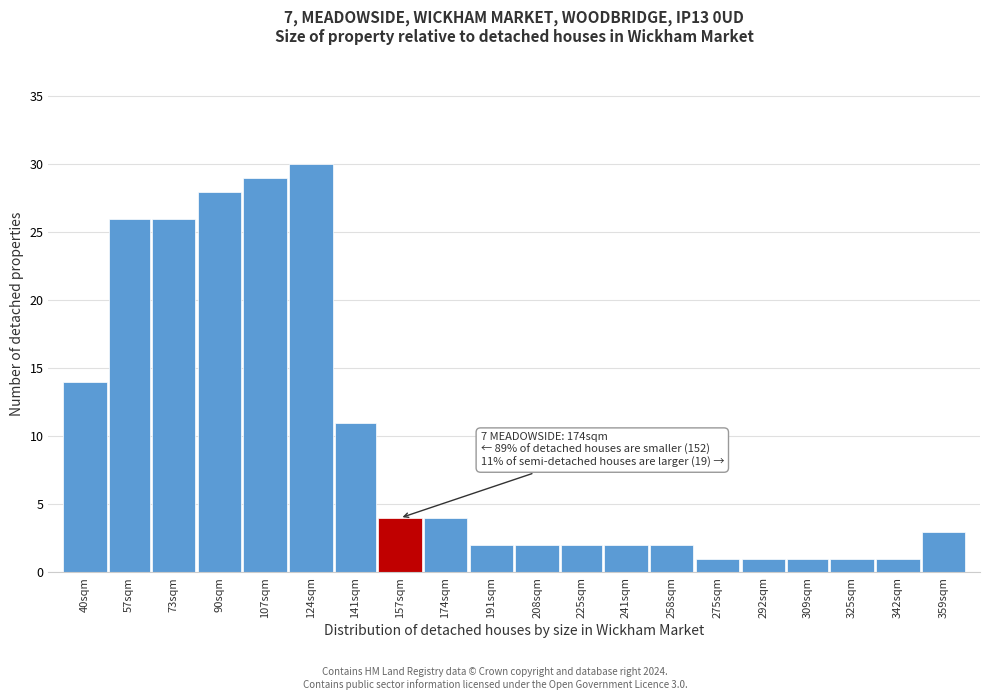

Reading left to right, list all the values displayed in this chart.

40sqm=14	57sqm=26	73sqm=26	90sqm=28	107sqm=29	124sqm=30	141sqm=11	157sqm=4	174sqm=4	191sqm=2	208sqm=2	225sqm=2	241sqm=2	258sqm=2	275sqm=1	292sqm=1	309sqm=1	325sqm=1	342sqm=1	359sqm=3